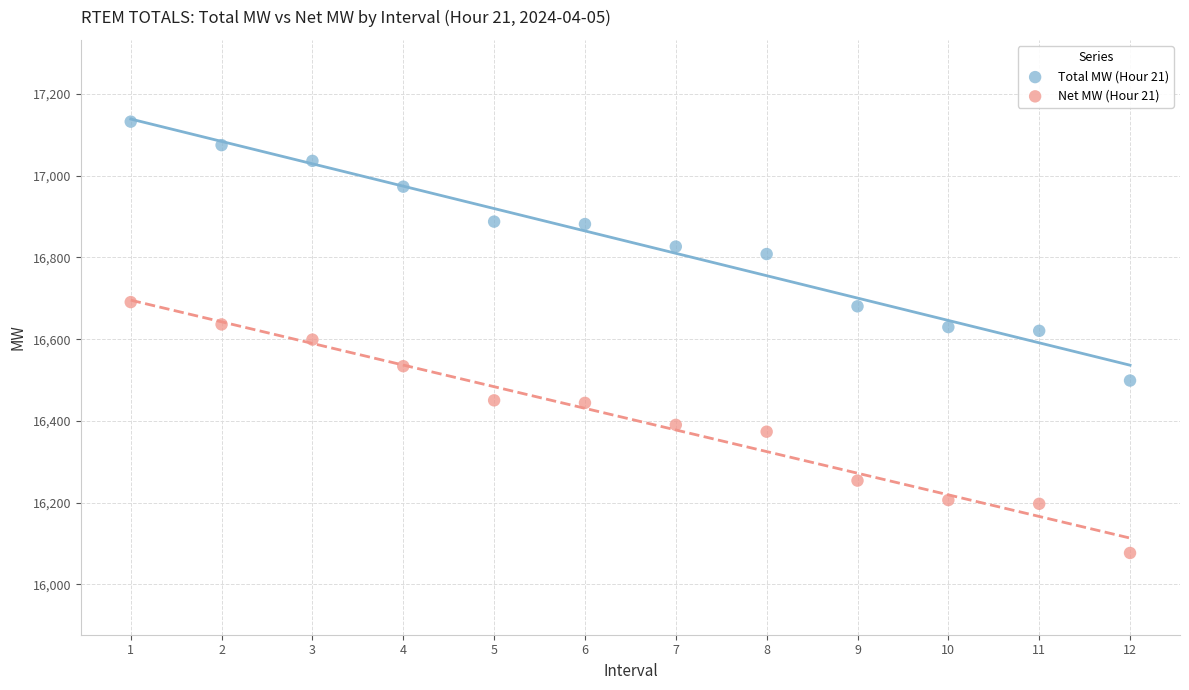

Which series contains the lowest Y value?

Net MW (Hour 21)